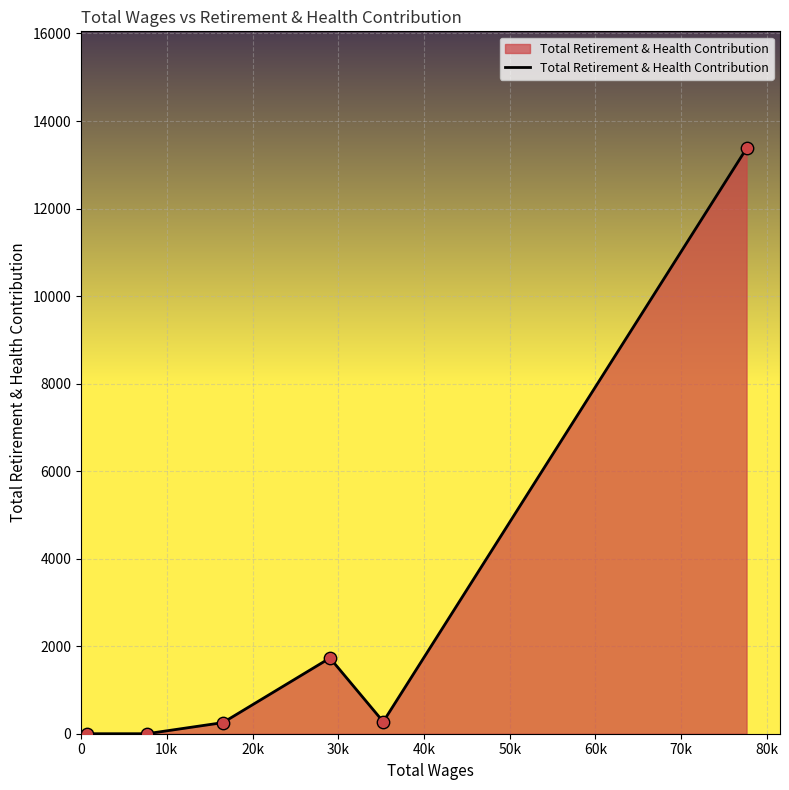

What is the greatest value displayed?

13374